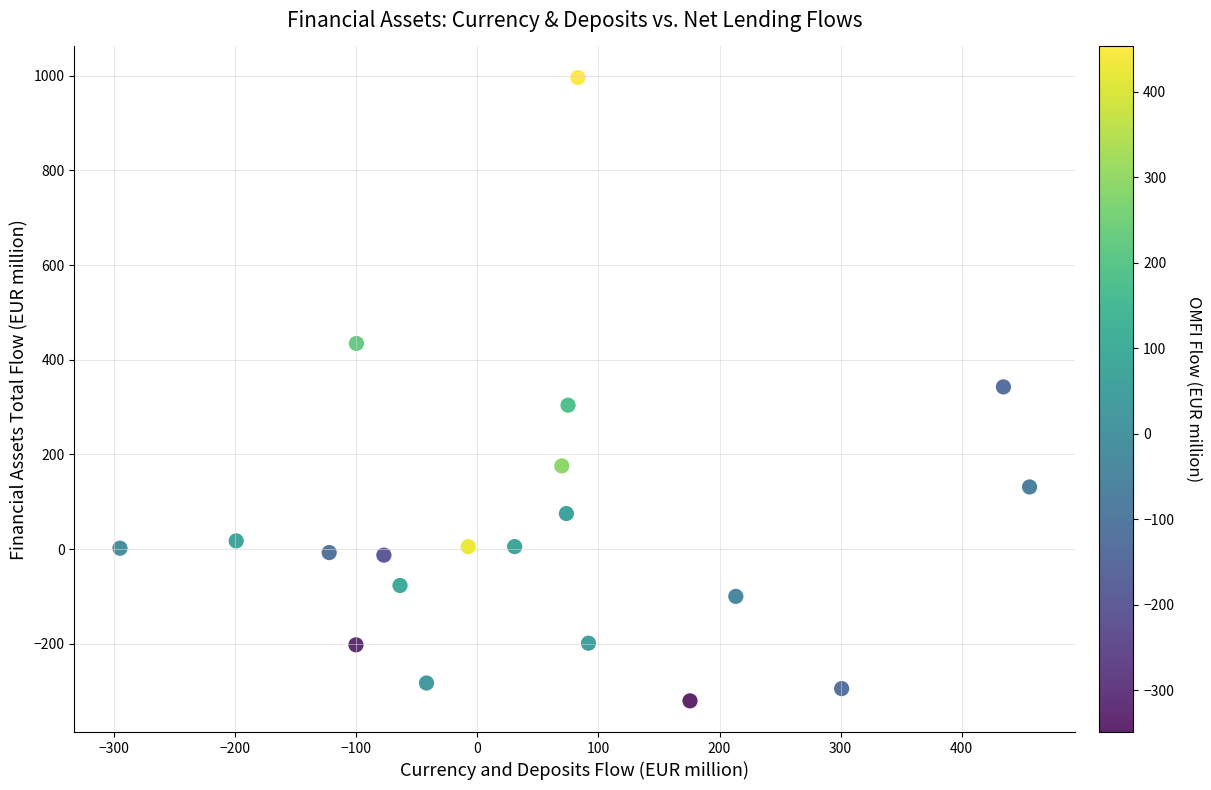

What is the range of Y values (max minus min)?

1316.9